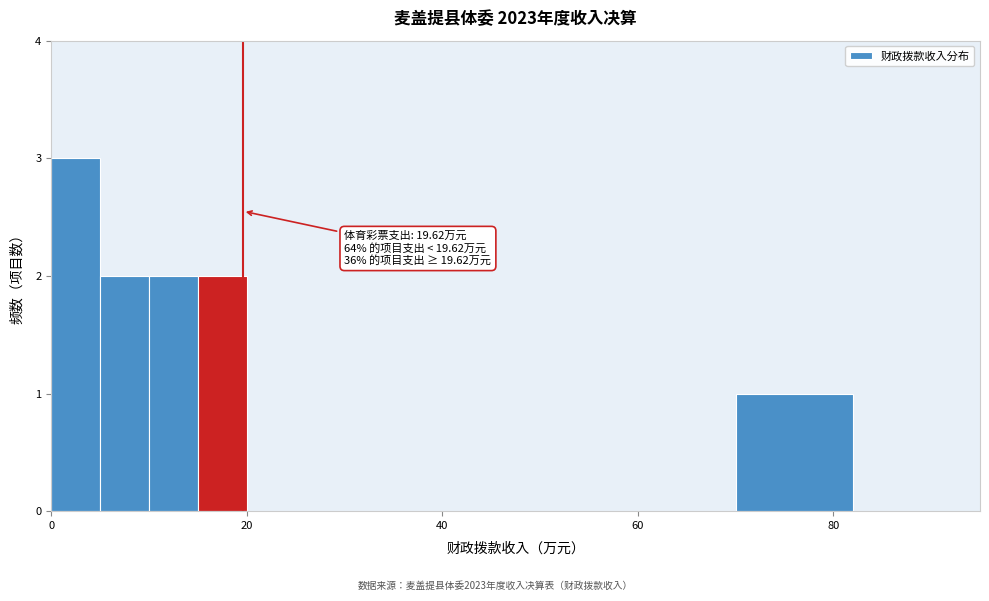

Around what value on the x-axis is the tallest bar? Give the approximate position of its centre, as read against the axis.

2